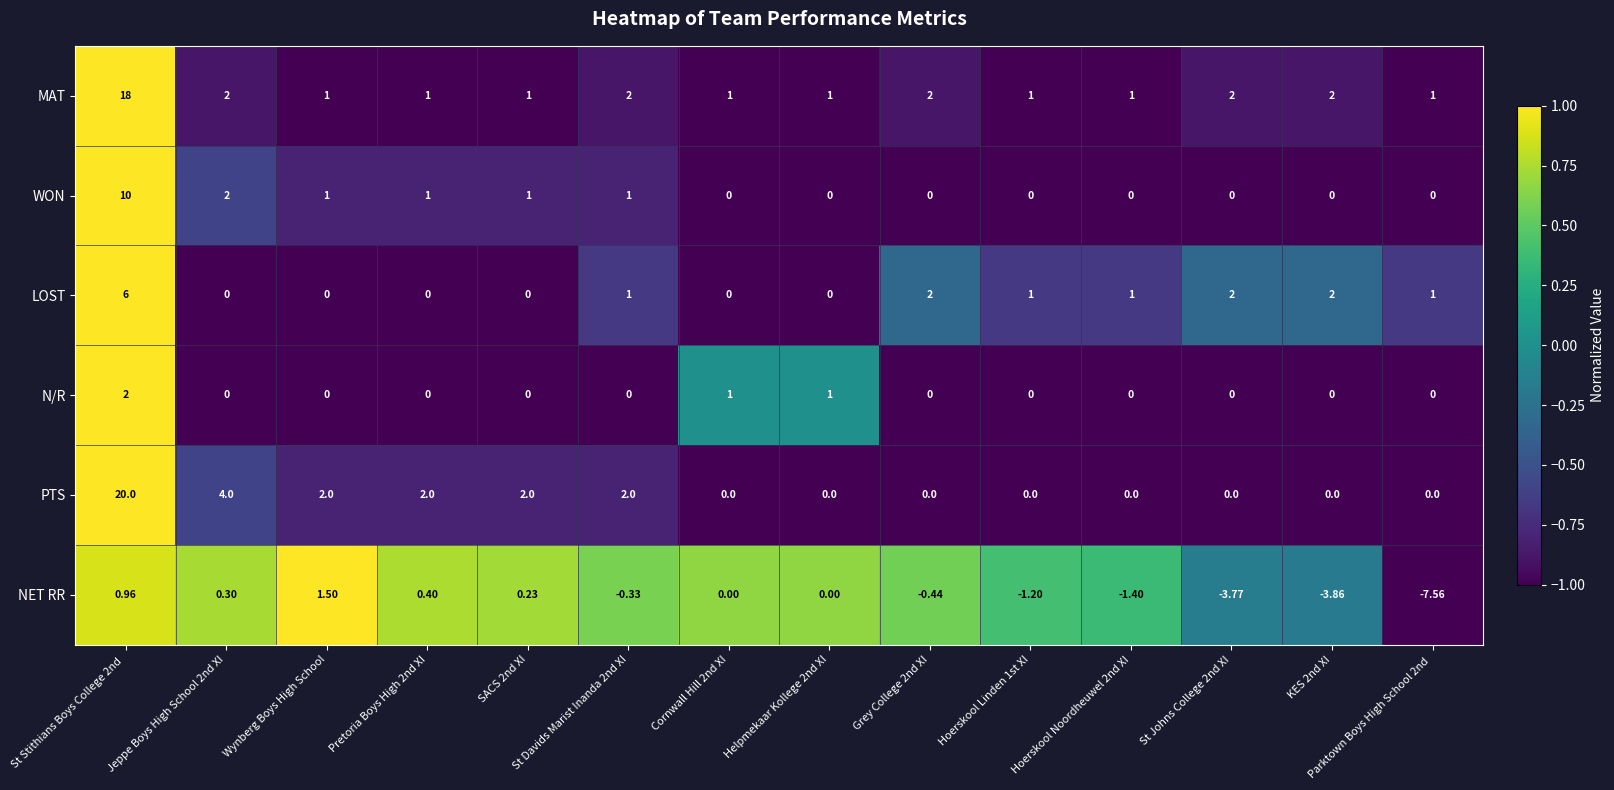

Which series has the largest total across all categories?

MAT